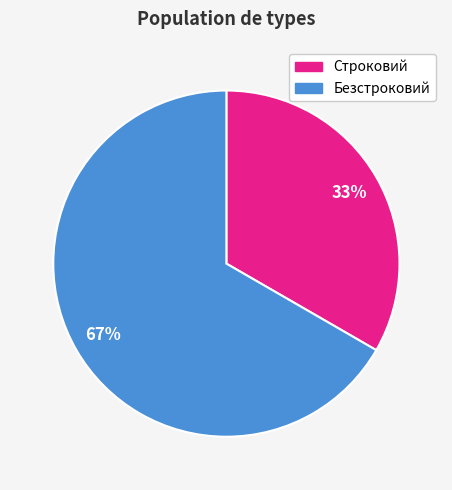

To the nearest percent, what is the average slice percentage?

50%